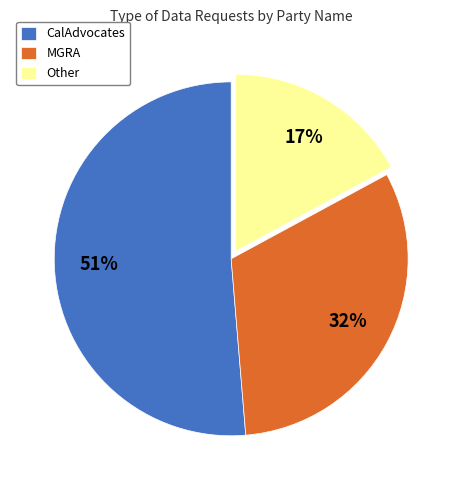

Is it true that MGRA is 46% of the pie?

False